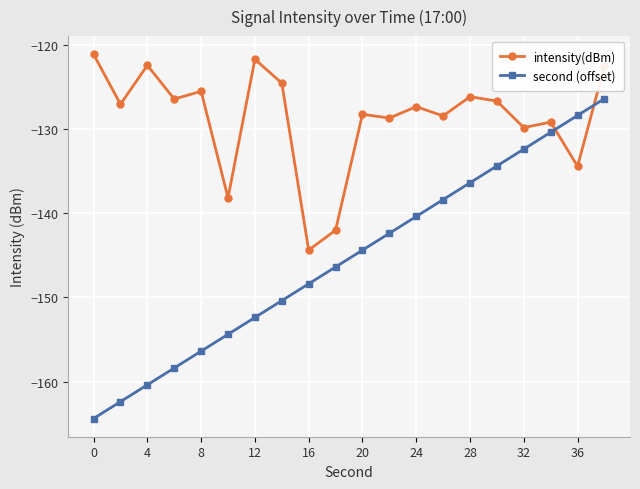

Which series has the largest total across all categories?

intensity(dBm)